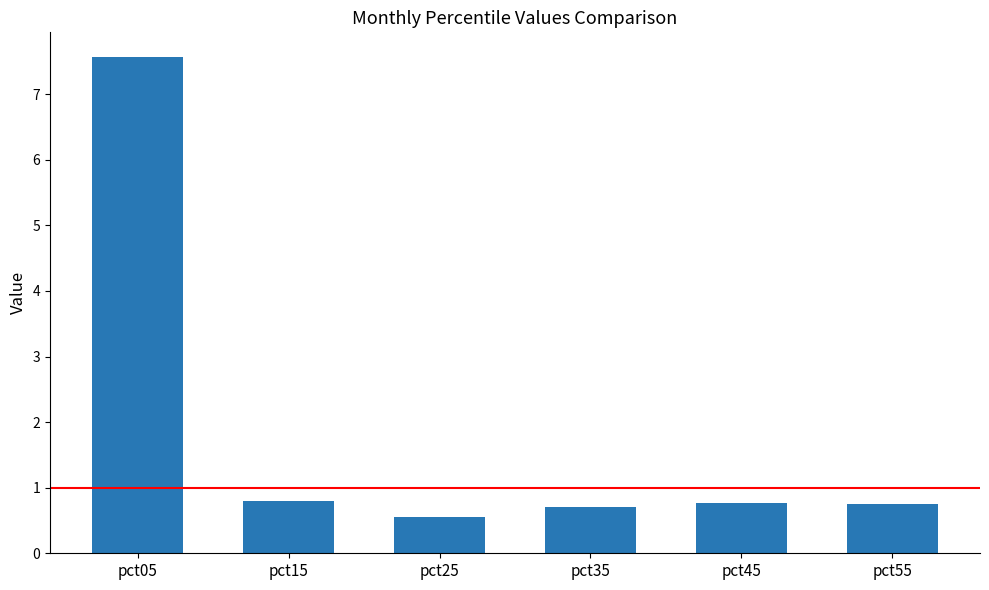

What is the approximate value at pct05?

7.6